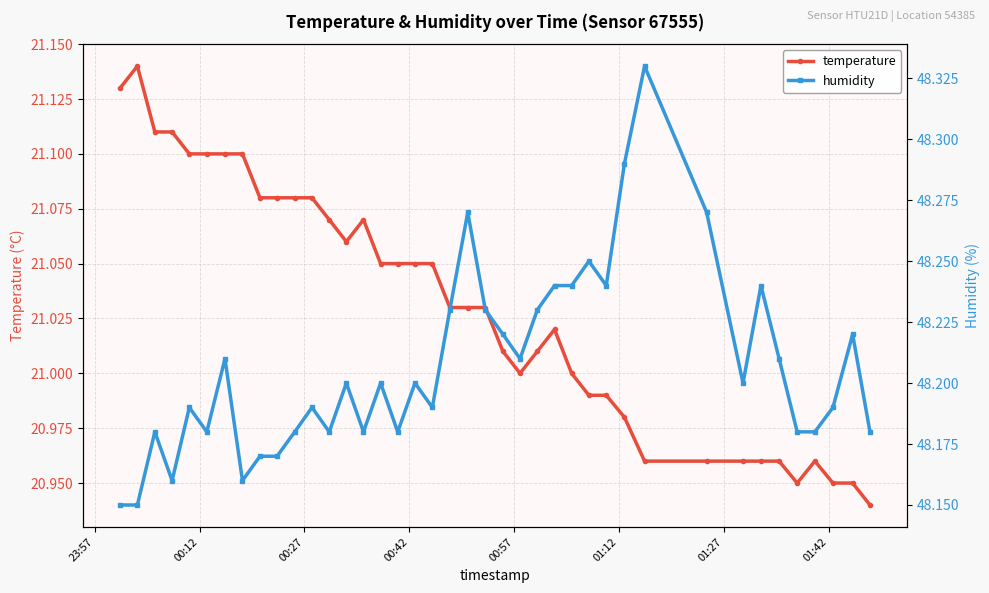

Is this an area chart (filled region under the line)?

No